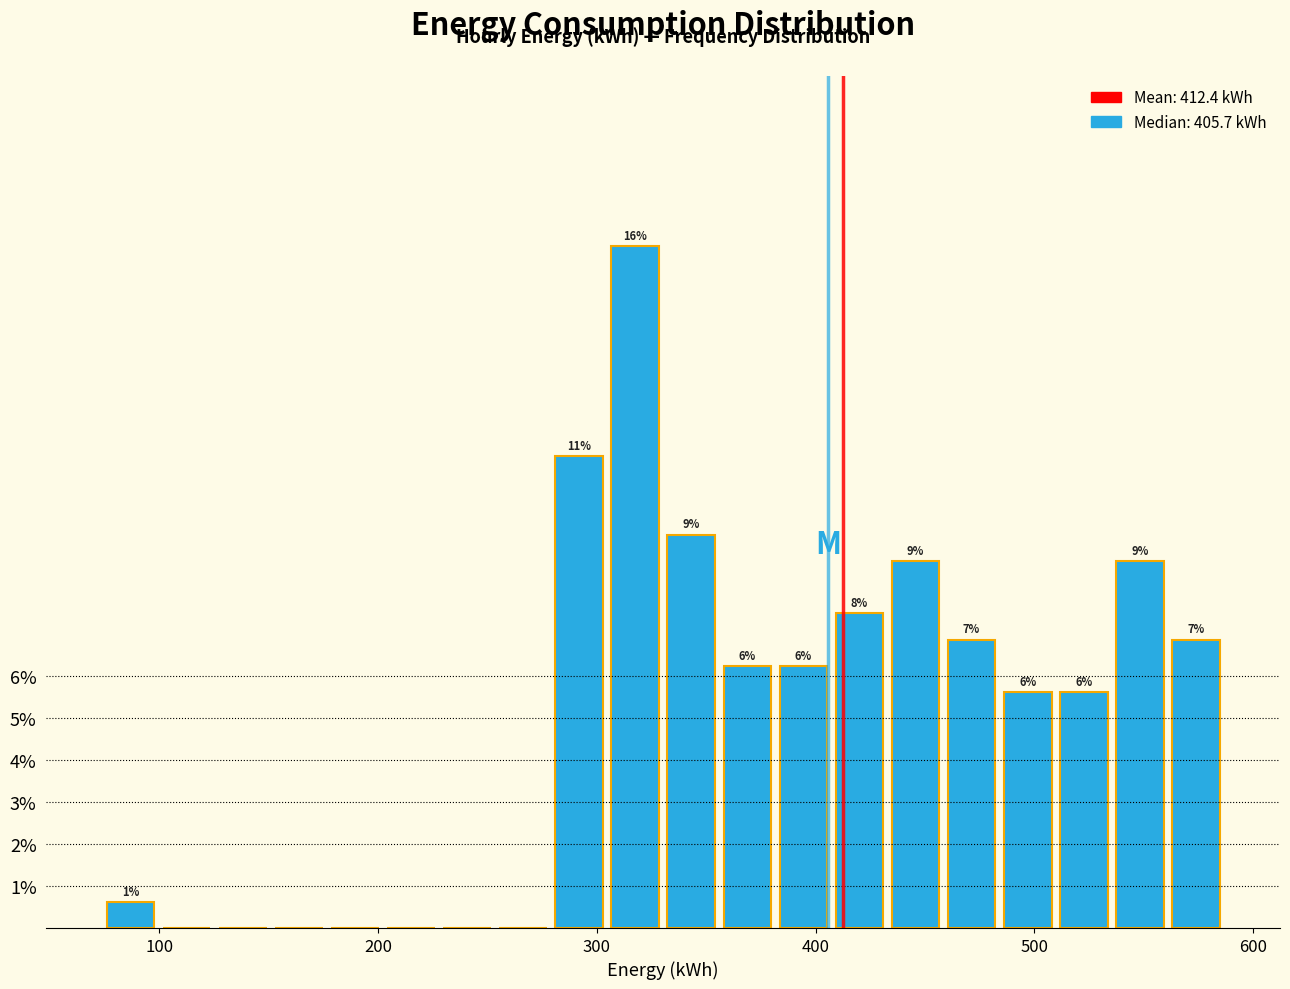

Read against the x-axis, roughly where is the centre of the tallest bar?

320